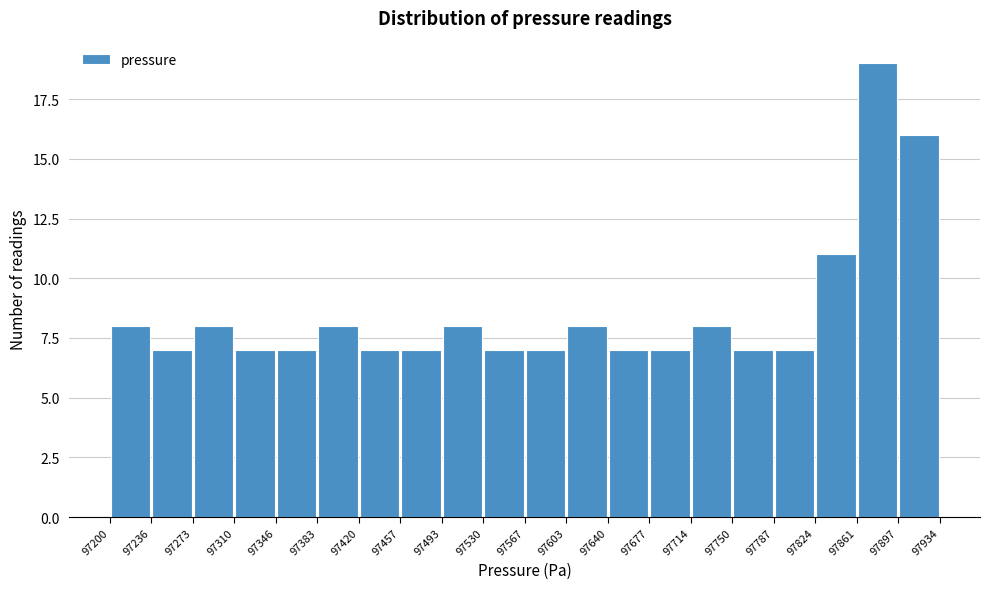

Which range on the x-axis has the tallest bar?

97861 to 97897